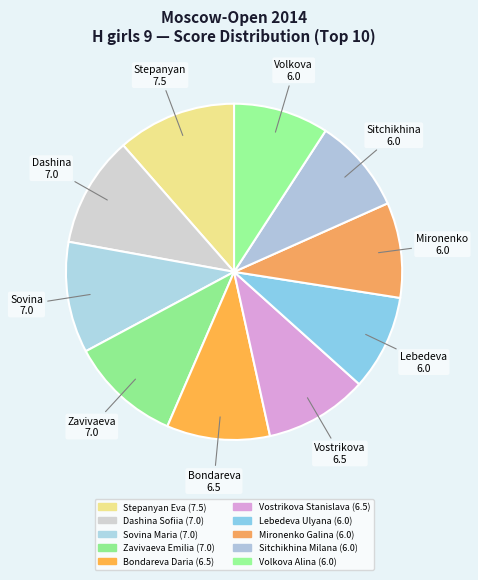

To the nearest percent, what percentage of the pie is Bondareva Daria?

10%